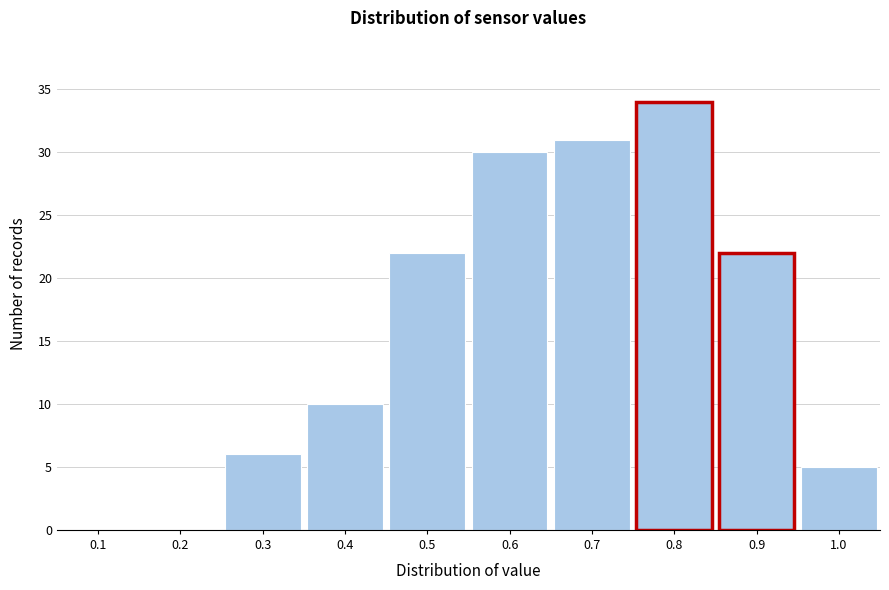

Reading right to left, extract all data points from this chart.

1.0=5	0.9=22	0.8=34	0.7=31	0.6=30	0.5=22	0.4=10	0.3=6	0.2=0	0.1=0